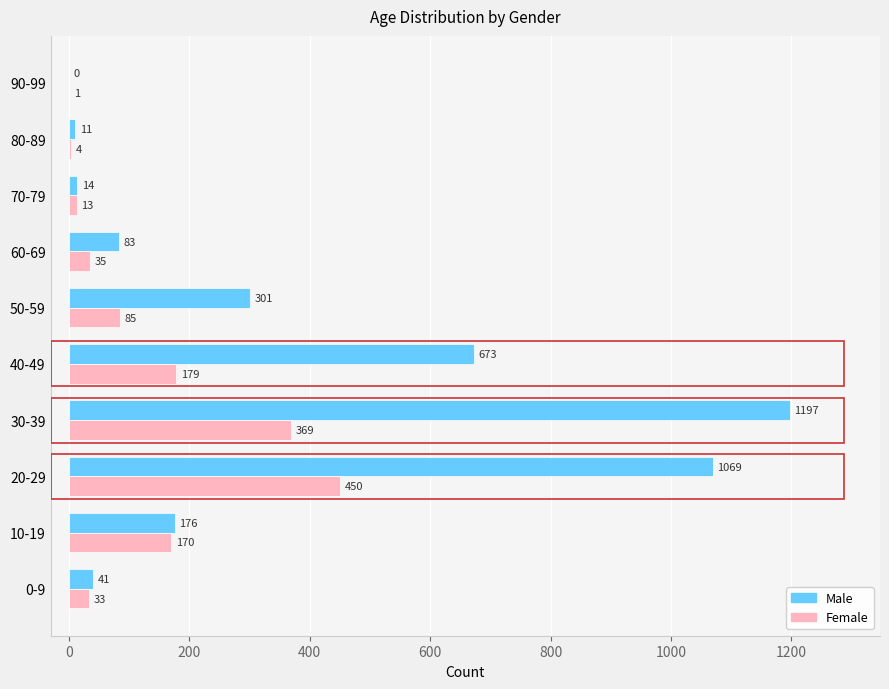

Is it true that Female equals 170 at 10-19?

True